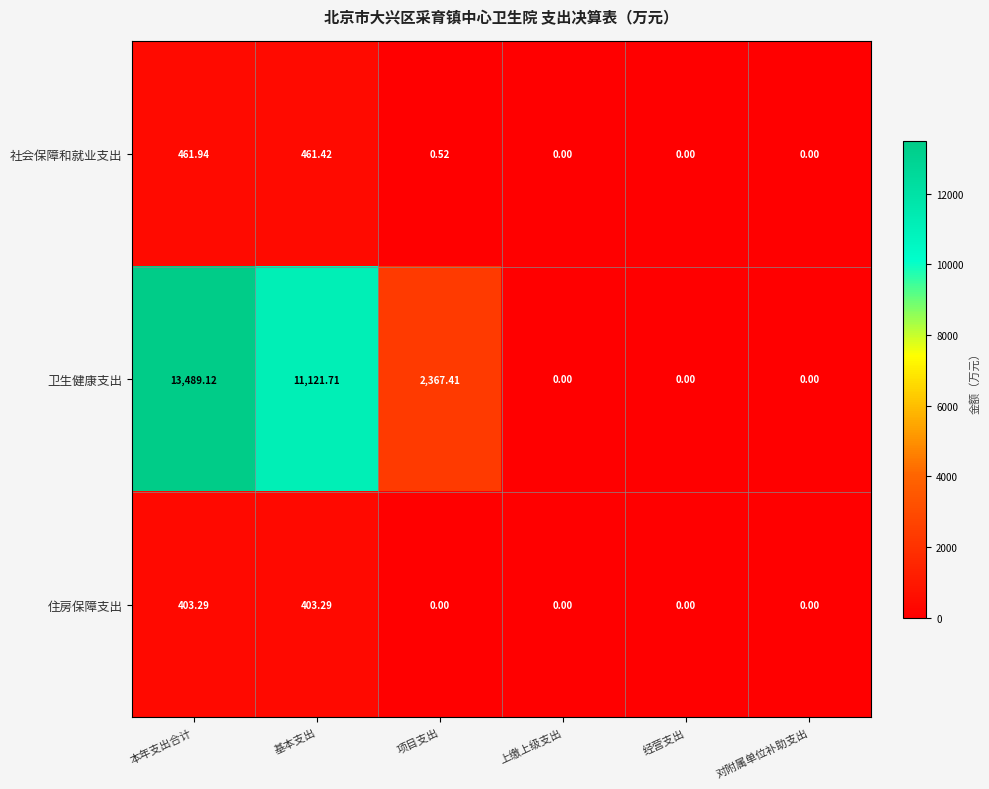

Which series has the widest spread of values?

卫生健康支出